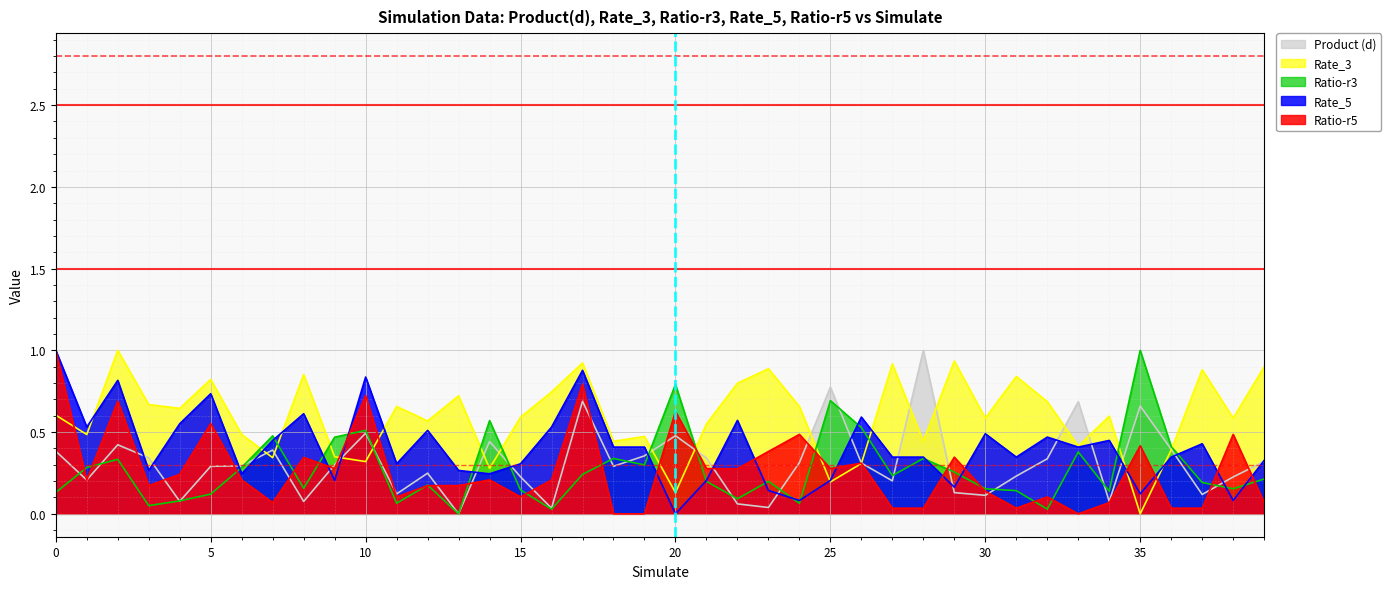

At which label does Rate_3 reach its minimum?

35